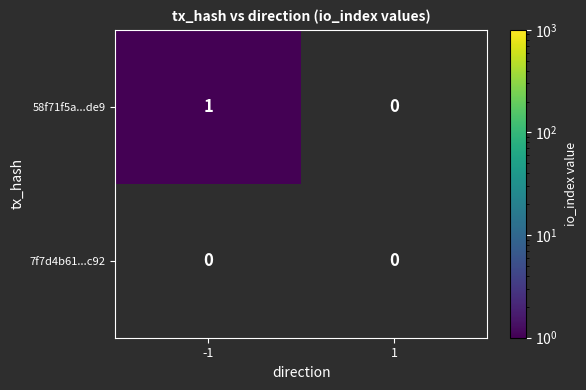

Which series has the widest spread of values?

58f71f5a...de9